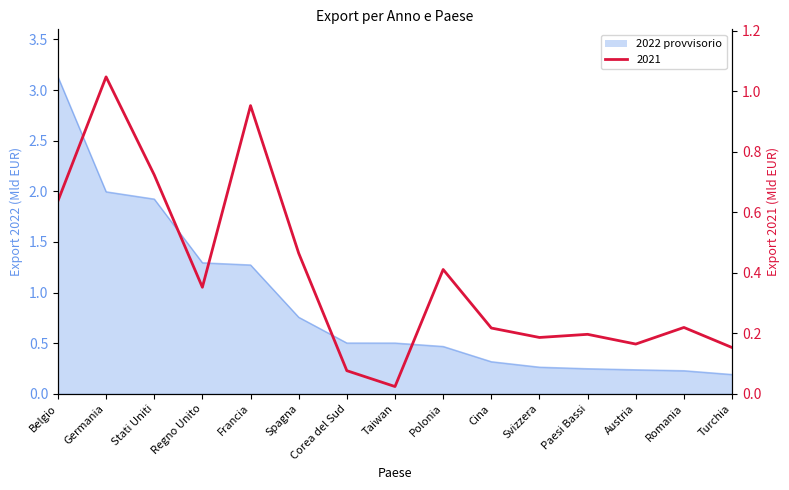

What is the label of the 4th point from the right?

Paesi Bassi